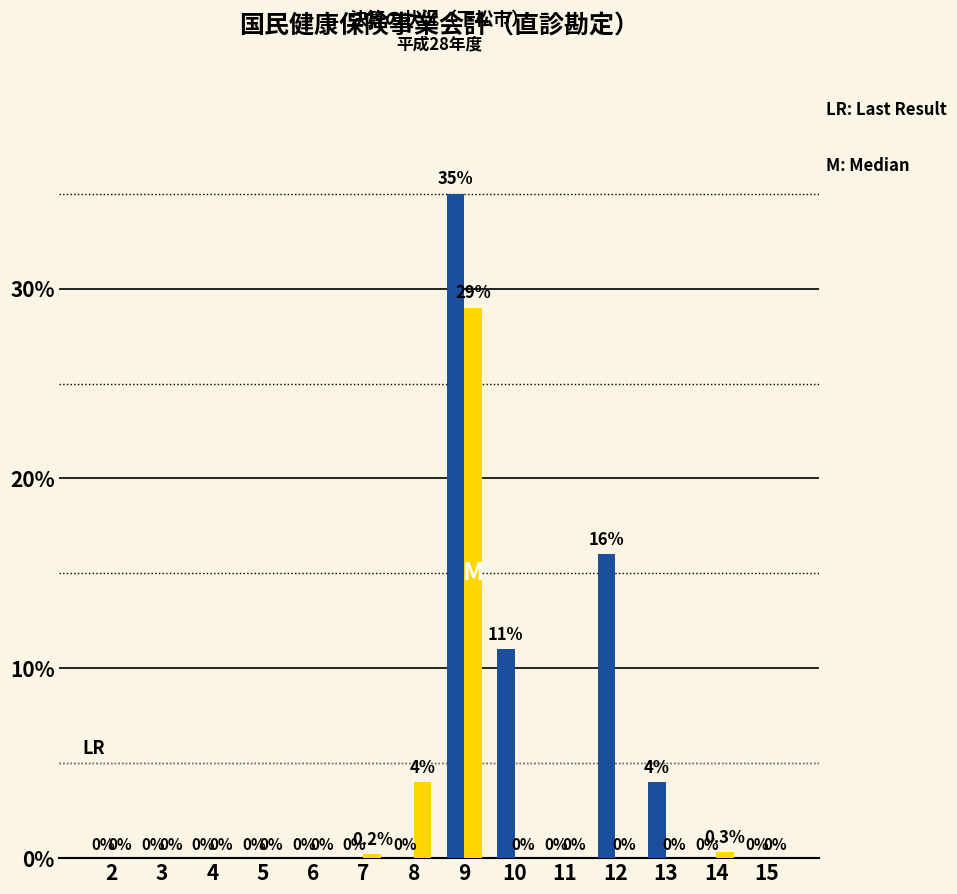

What is the greatest value displayed?

35.0